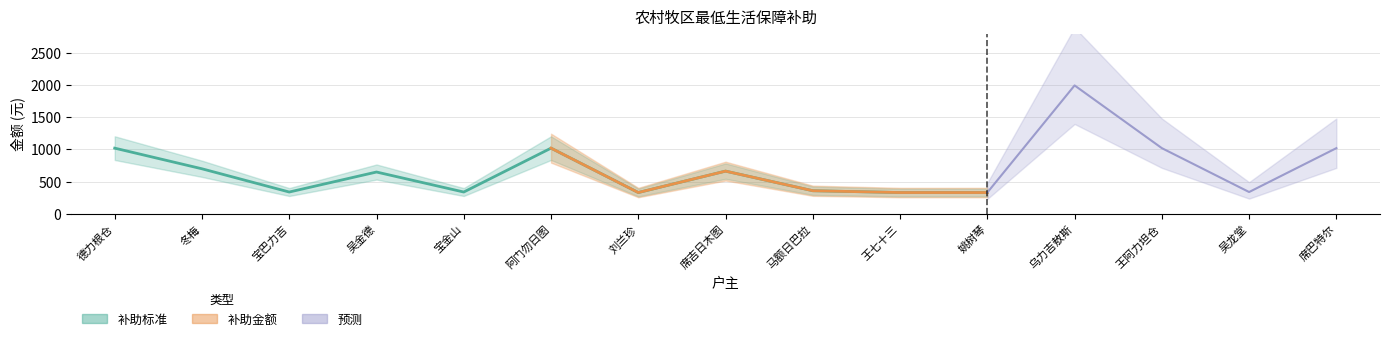

Rank the series at 姚树琴 from lowest to highest value.

补助标准, 补助金额